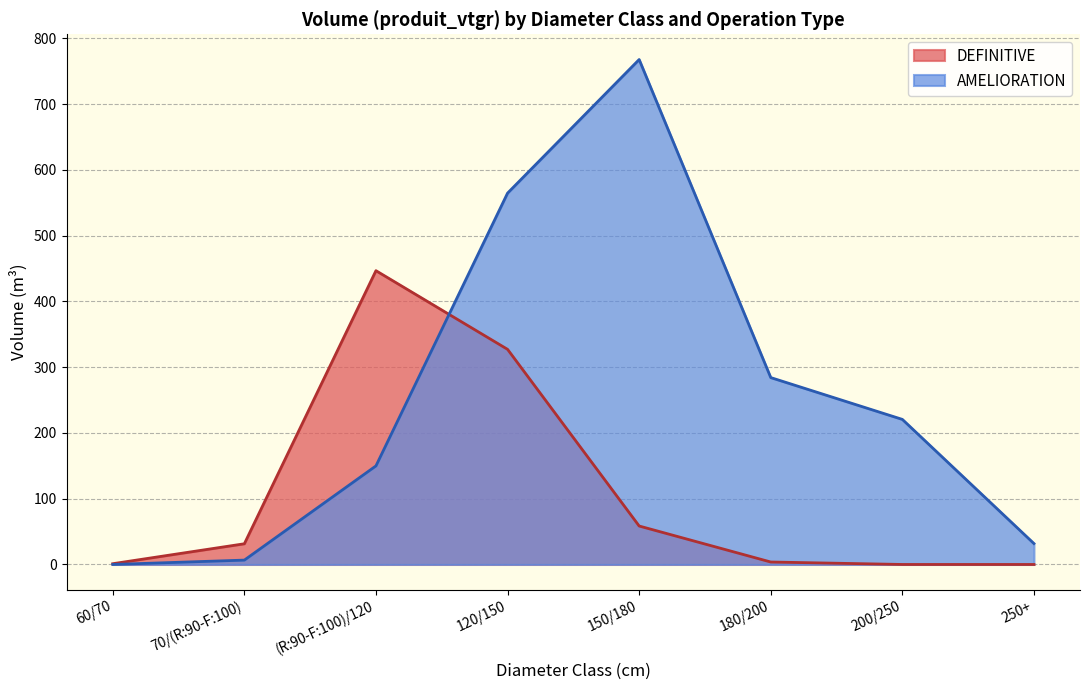

The value of AMELIORATION at  is 0.0. True or false?

True